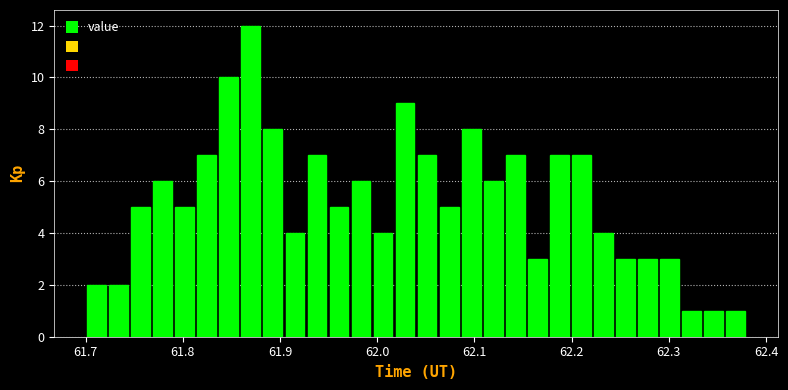

Around what value on the x-axis is the tallest bar? Give the approximate position of its centre, as read against the axis.

61.87